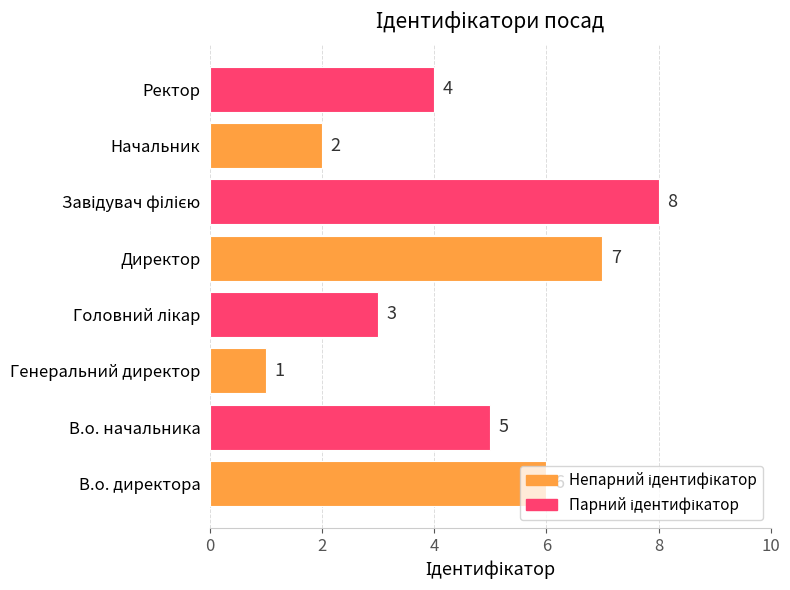

Count the number of data series in this chart.

1